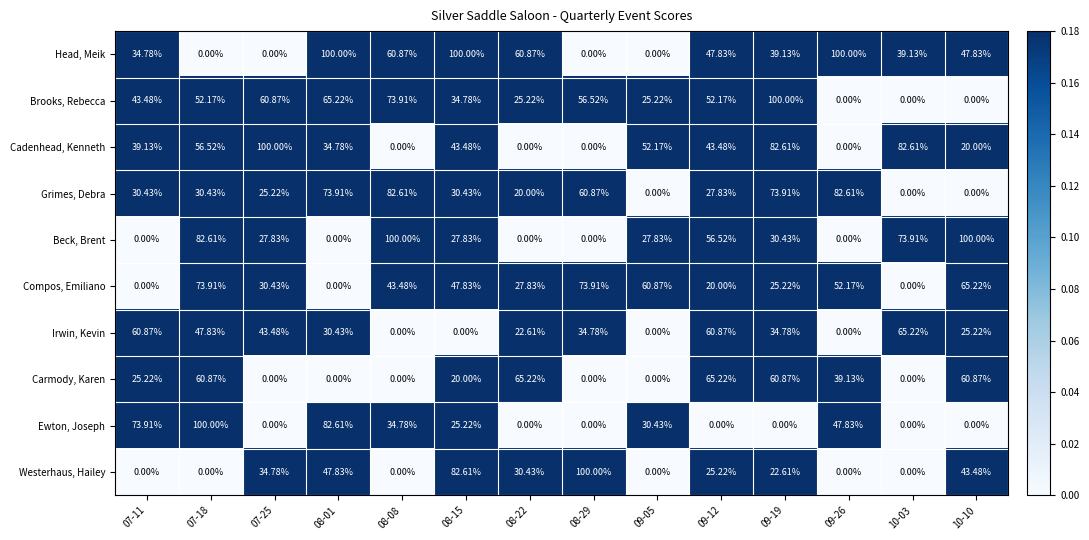

How many data points in Head, Meik are above 47?

7